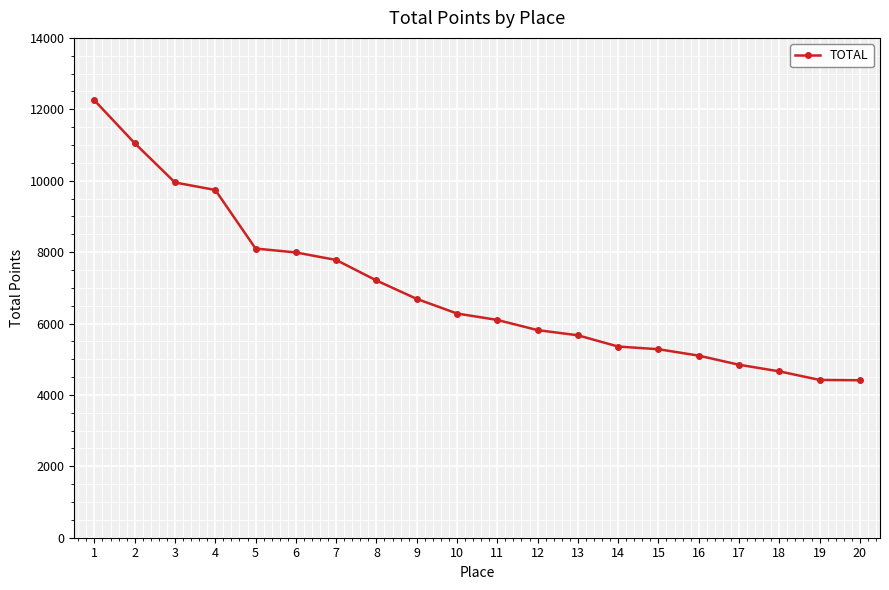

The value at 2 is 11050. True or false?

True